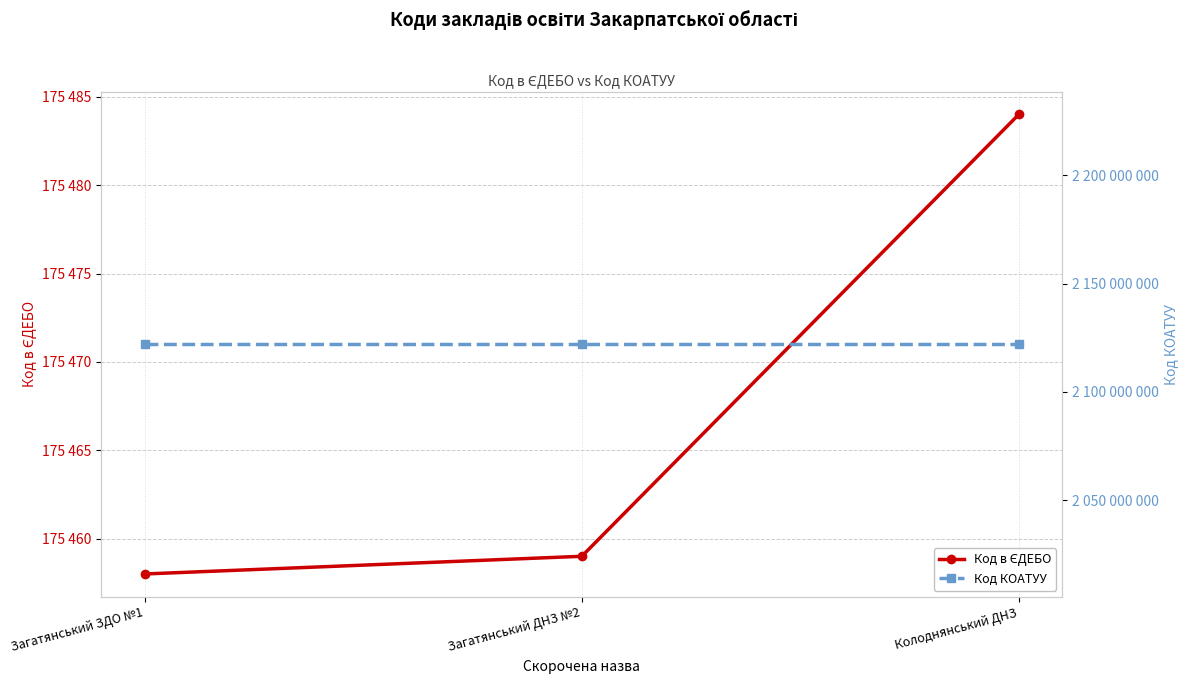

The value of Код КОАТУУ at Колоднянський ДНЗ is 863051970. True or false?

False